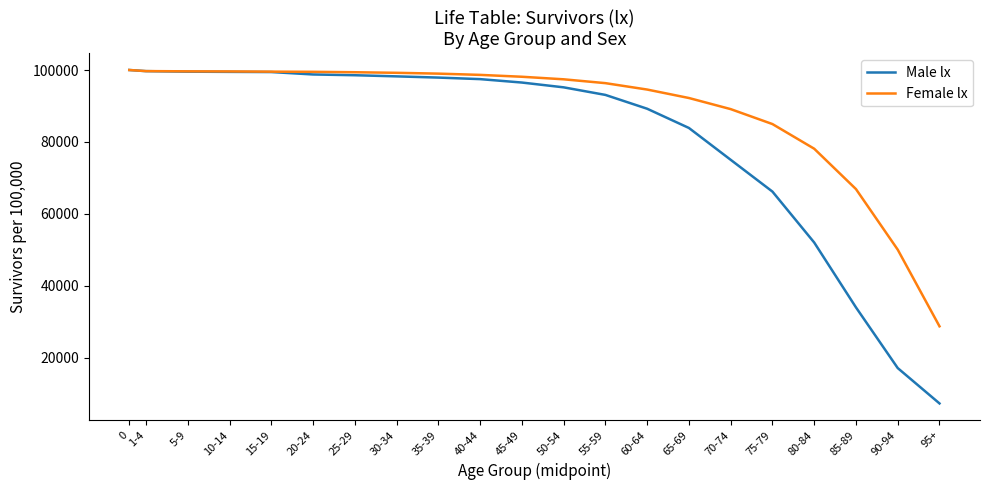

What value does the Male lx series have at 40-44, to the nearest 100?

97500